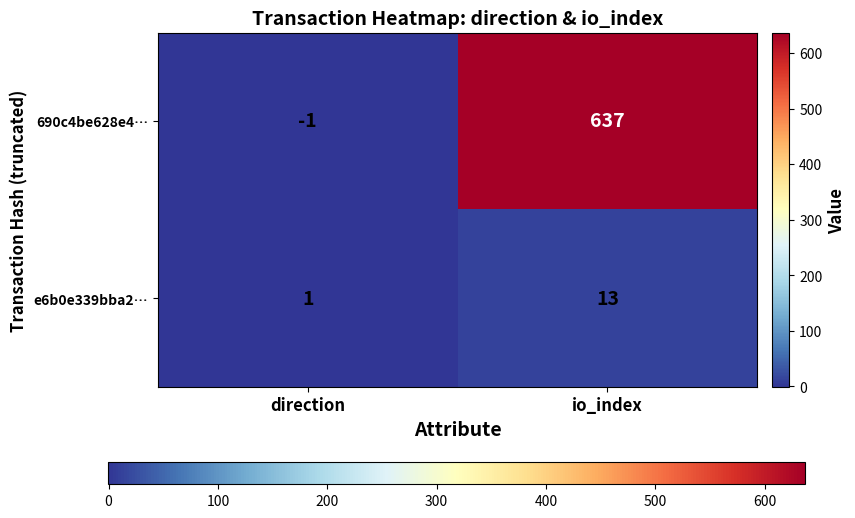

How many negative values does the 690c4be628e4… series have?

1